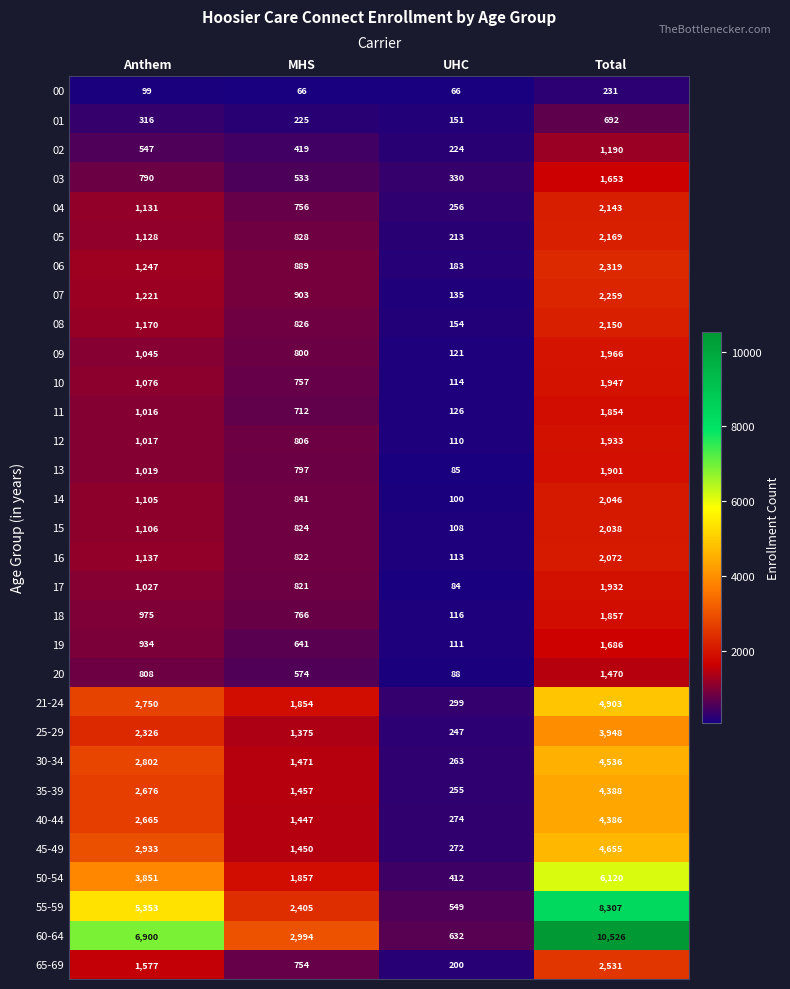

What is the minimum value shown in the chart?

66